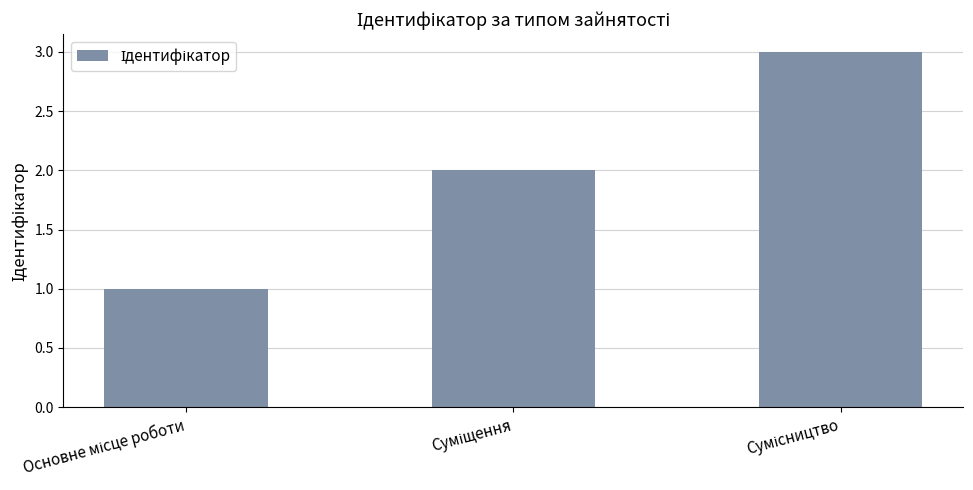

What is the maximum value shown in the chart?

3